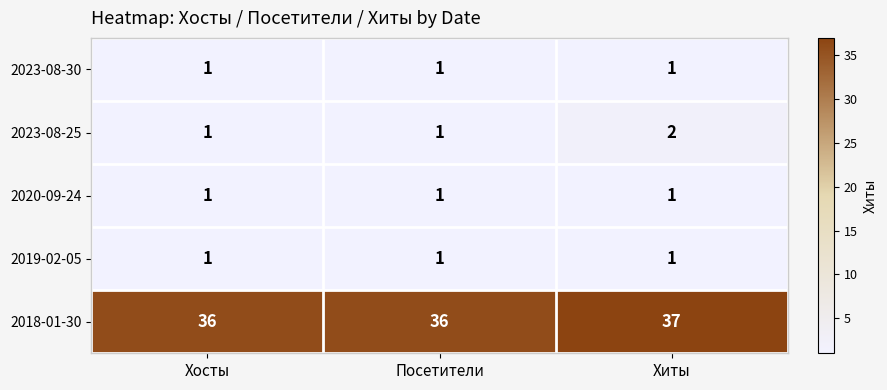

True or false: 2020-09-24 has a value of 2 at Хиты.

False